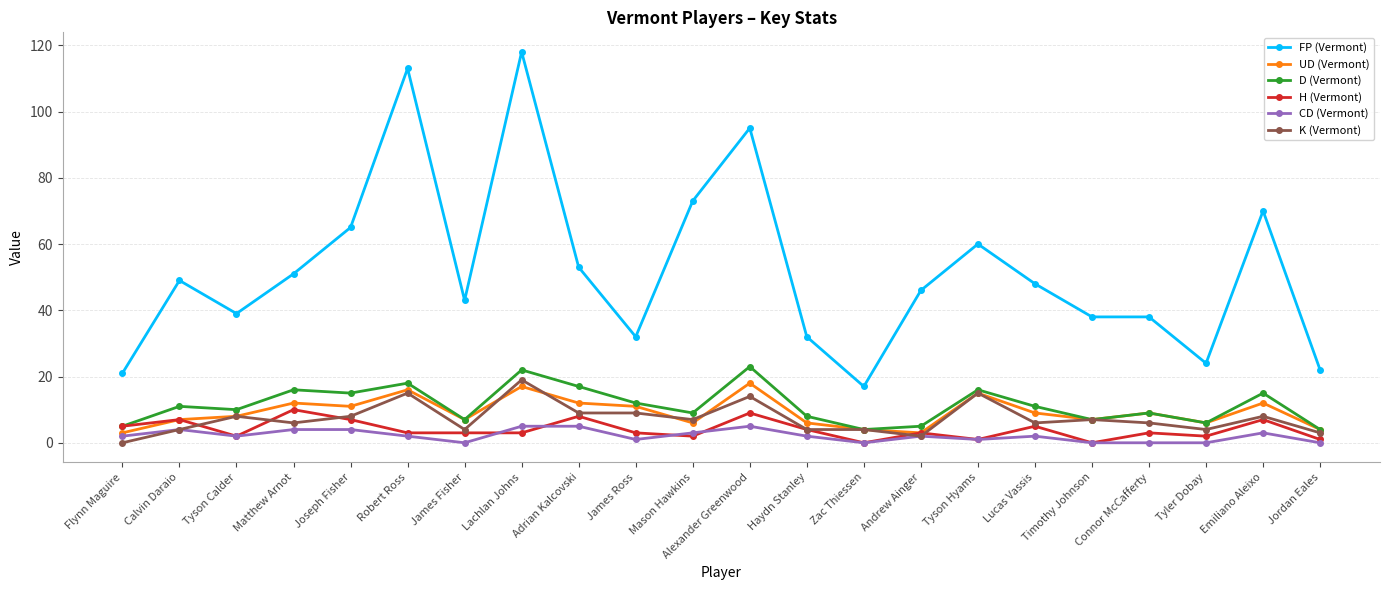

True or false: D (Vermont) and FP (Vermont) intersect in this chart.

False